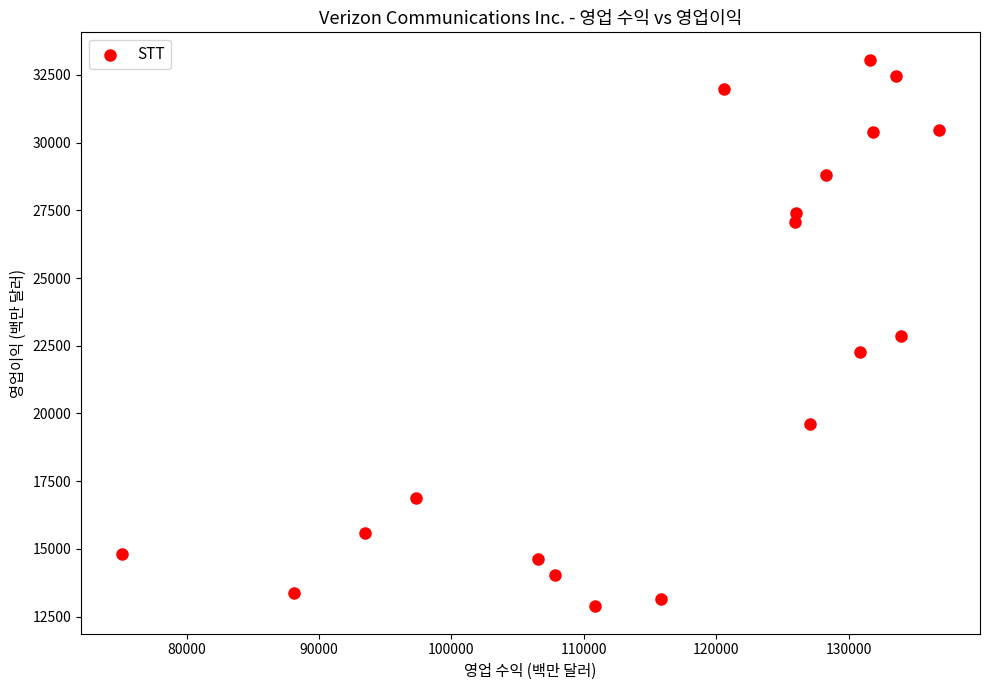

What is the range of X values (max minus min)?

61723